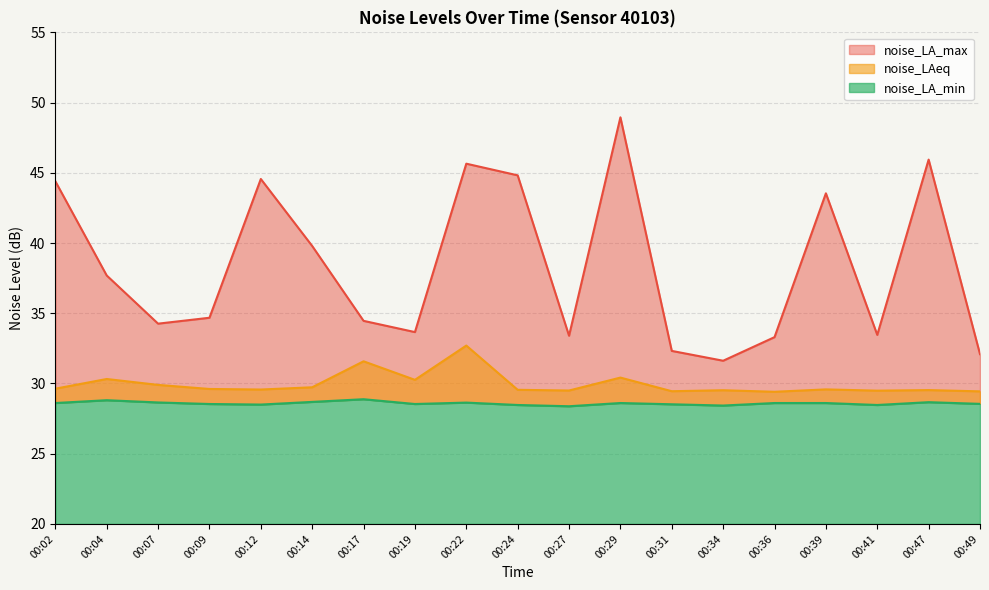

Is the value of noise_LA_min at 00:07 greater than the value of noise_LA_max at 00:41?

No